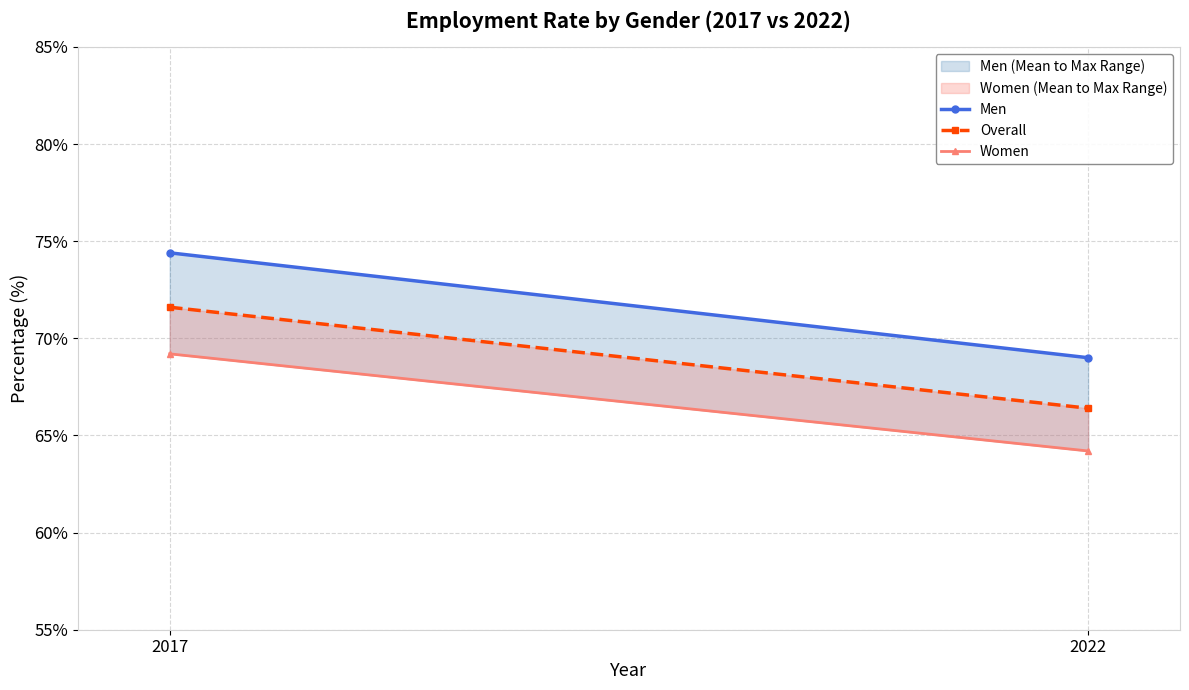

What is the value of the Overall point at the 2nd from the left?

66.4